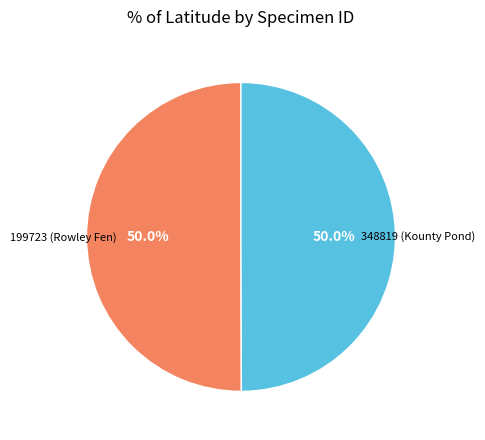

Approximately how many times larger is the value at 199723 (Rowley Fen) compared to 348819 (Kounty Pond)?

1.0